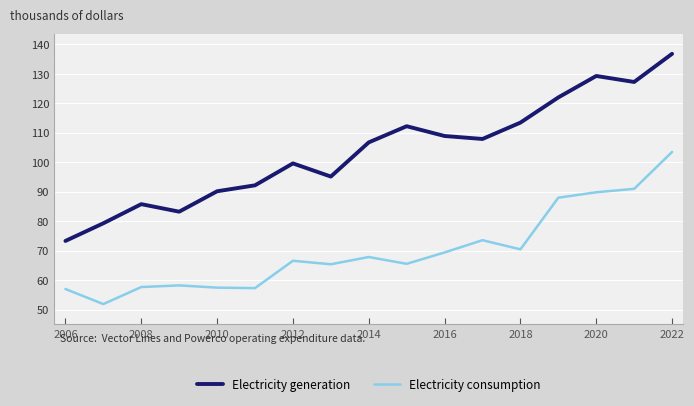

Rank the series by their maximum value, from highest to lowest.

Electricity generation, Electricity consumption